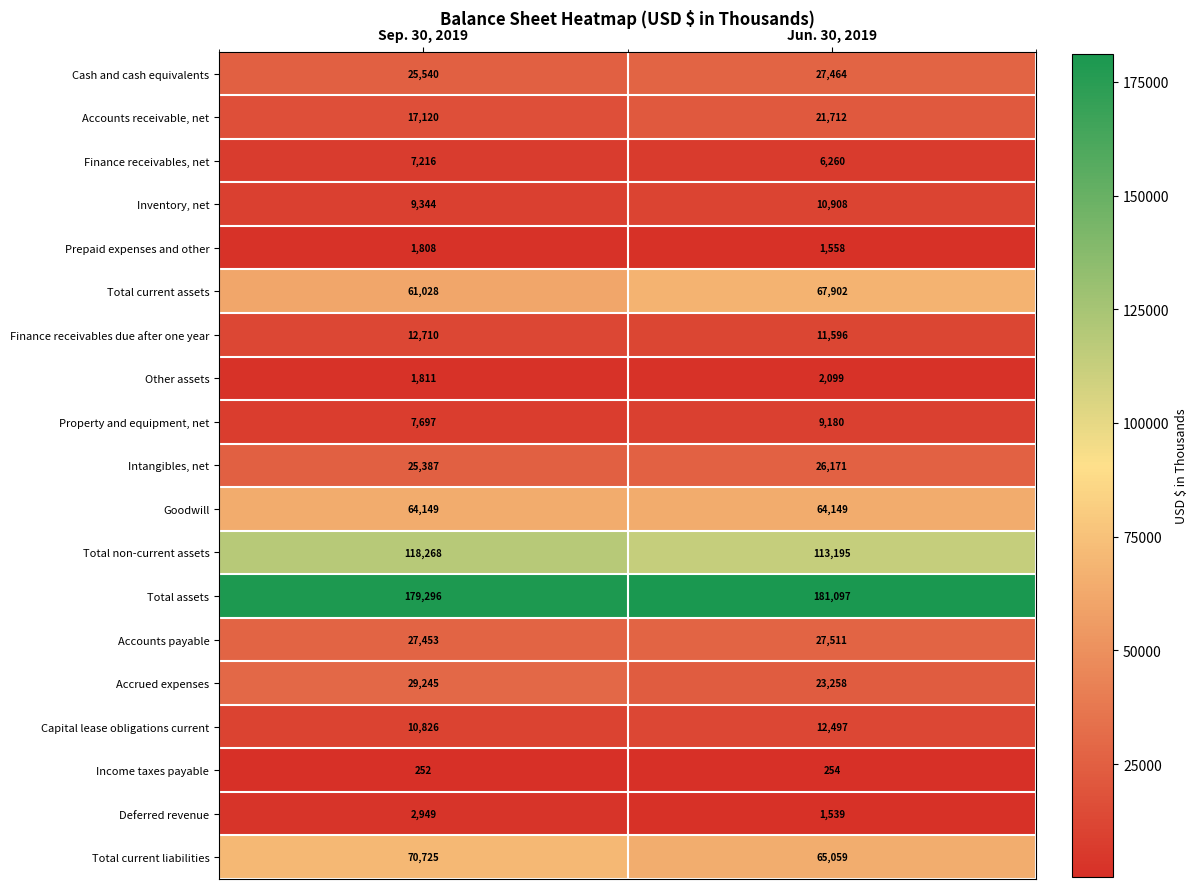

At Sep. 30, 2019, list the series in order from largest to smallest.

Total assets, Total non-current assets, Total current liabilities, Goodwill, Total current assets, Accrued expenses, Accounts payable, Cash and cash equivalents, Intangibles, net, Accounts receivable, net, Finance receivables due after one year, Capital lease obligations current, Inventory, net, Property and equipment, net, Finance receivables, net, Deferred revenue, Other assets, Prepaid expenses and other, Income taxes payable